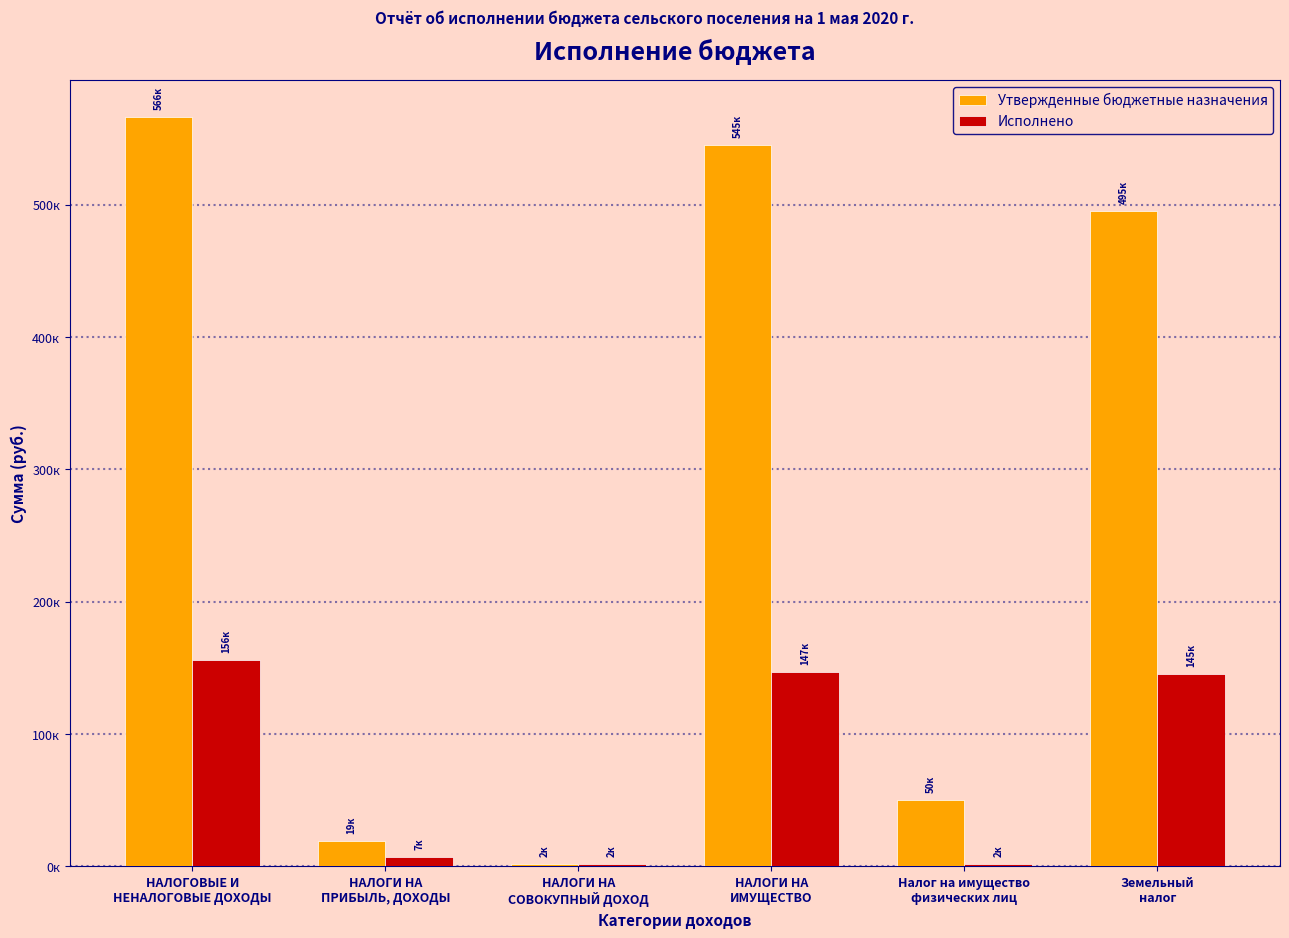

Which series has the largest range (max minus min)?

Утвержденные бюджетные назначения